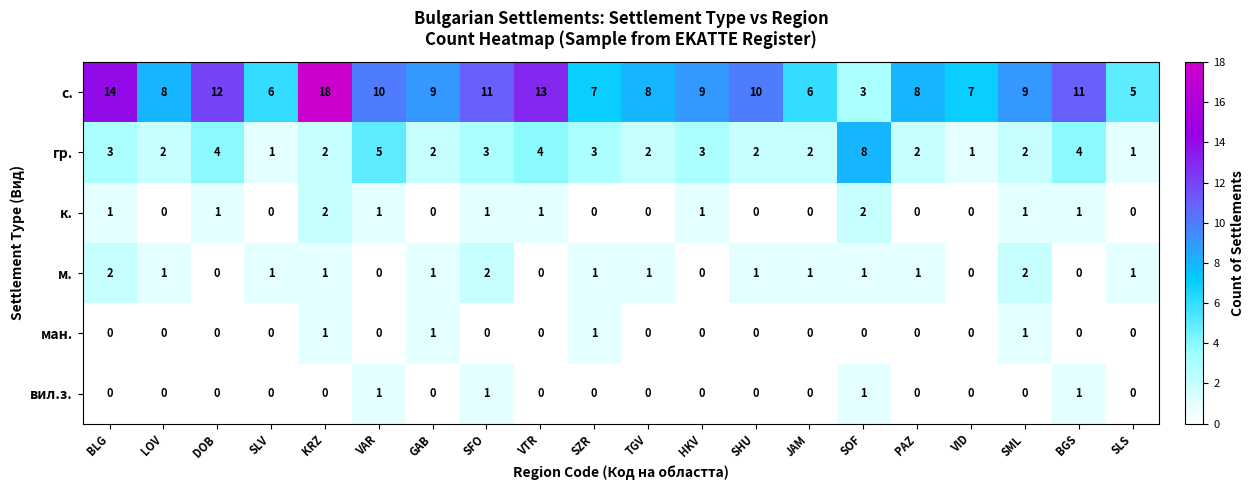

At which category does the chart reach its peak across all series?

KRZ